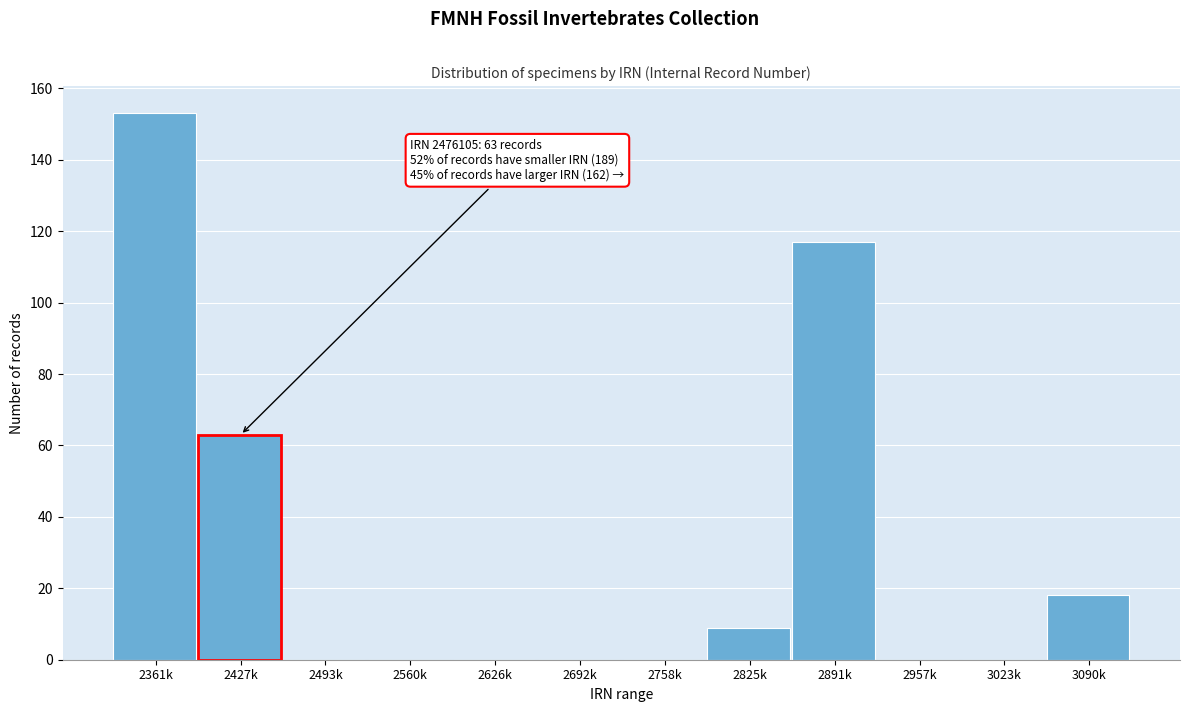

Reading right to left, list all the values displayed in this chart.

3090k=18	3023k=0	2957k=0	2891k=117	2825k=9	2758k=0	2692k=0	2626k=0	2560k=0	2493k=0	2427k=63	2361k=153